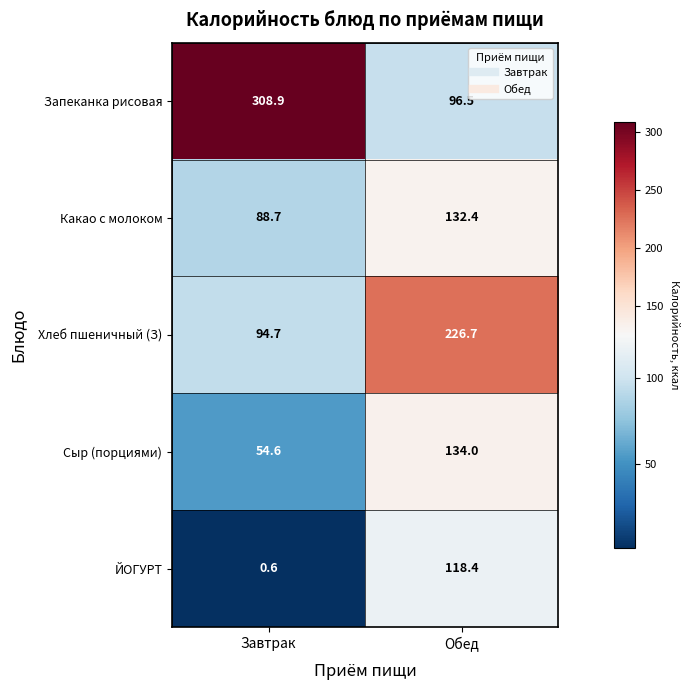

The value of ЙОГУРТ at Обед is 44.6. True or false?

False